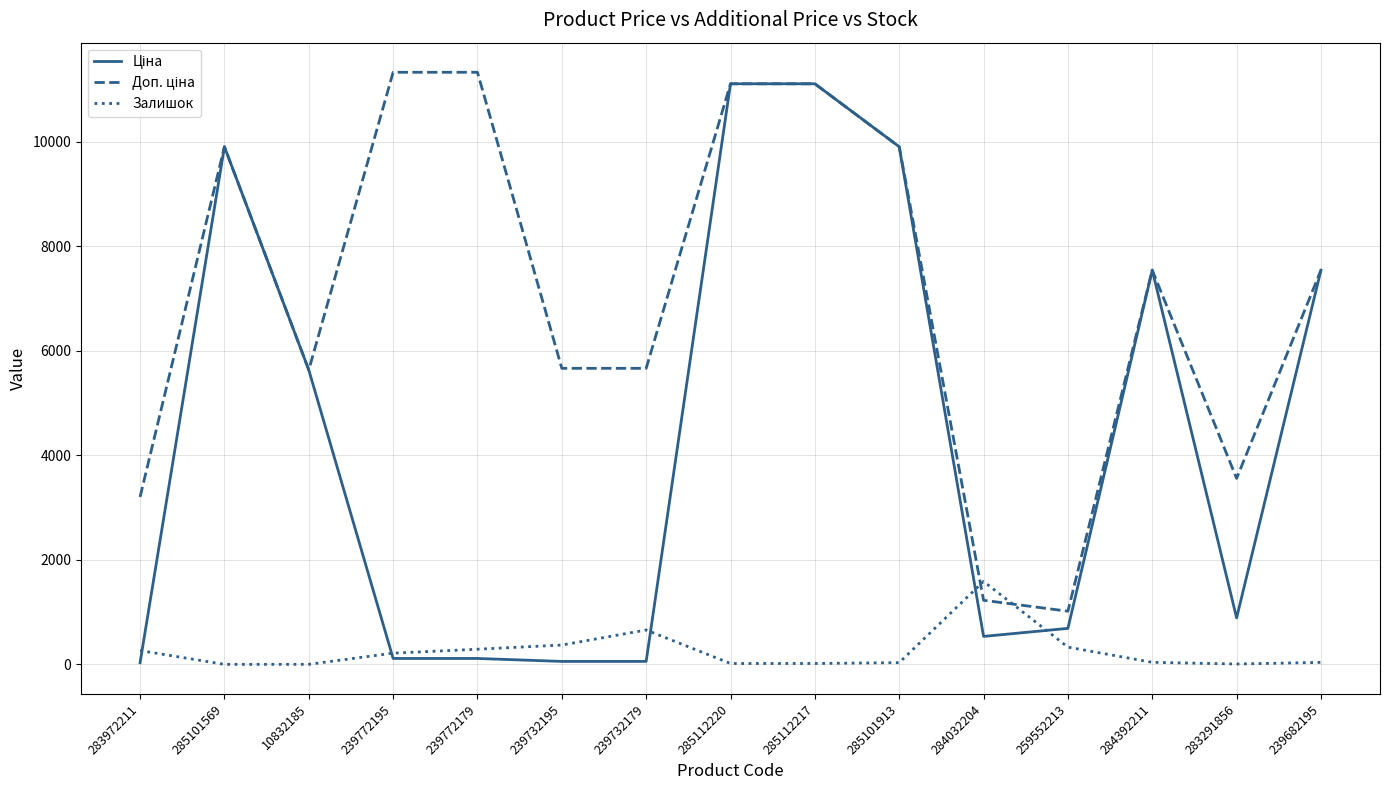

The Залишок series shows 2131.8 at 284032204. True or false?

False